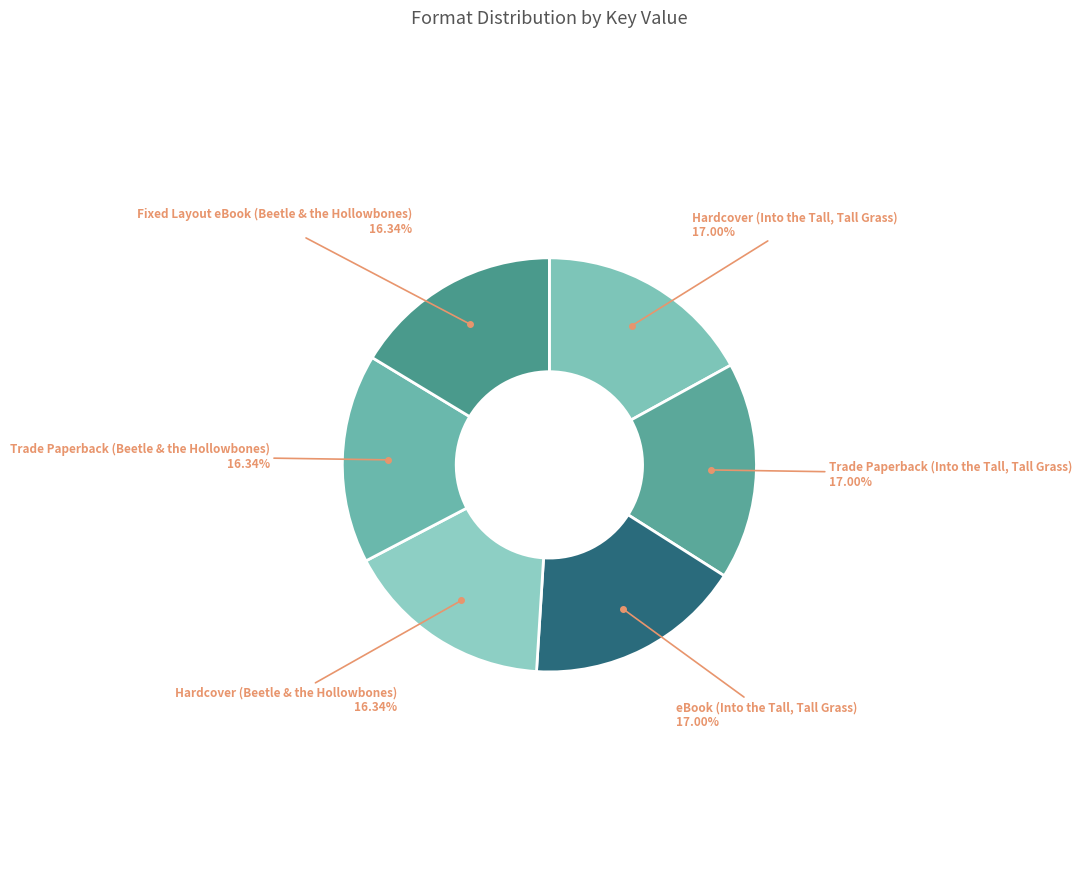

Which category has the biggest portion of the pie?

Hardcover (Into the Tall, Tall Grass)